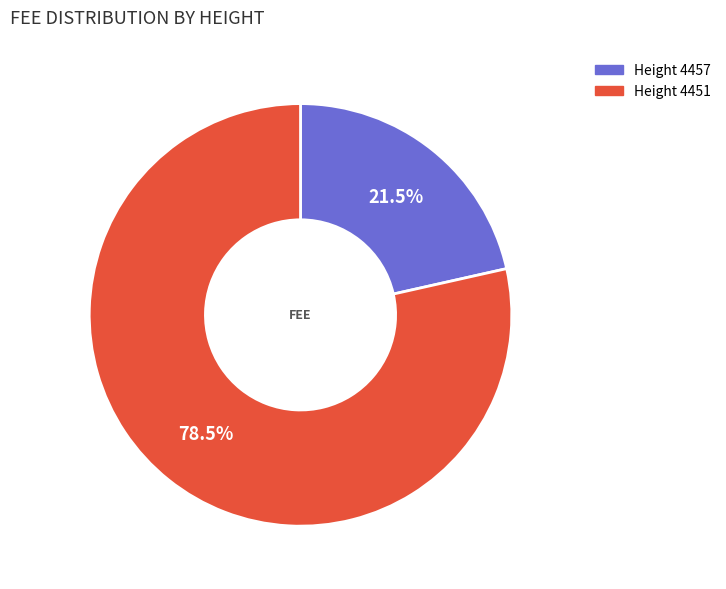

Rank the categories by value from highest to lowest.

Height 4451, Height 4457